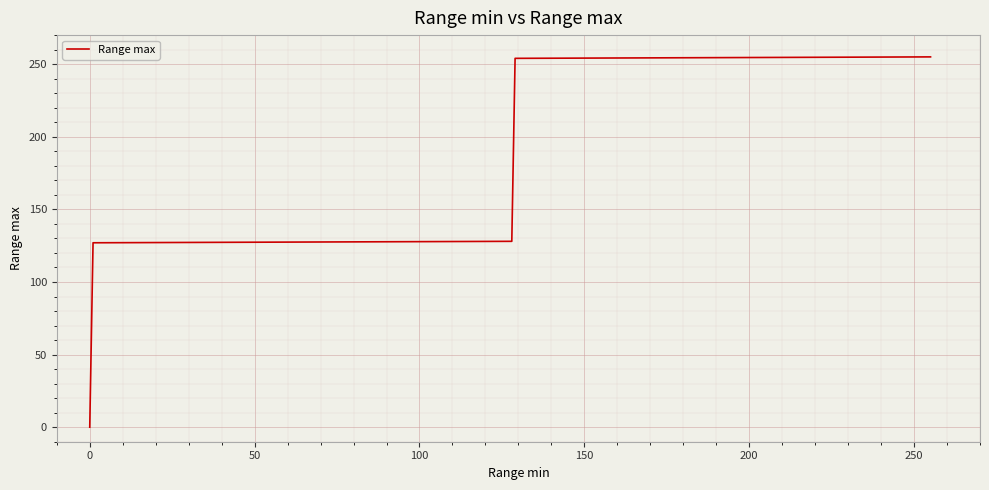

What is the maximum value shown in the chart?

255